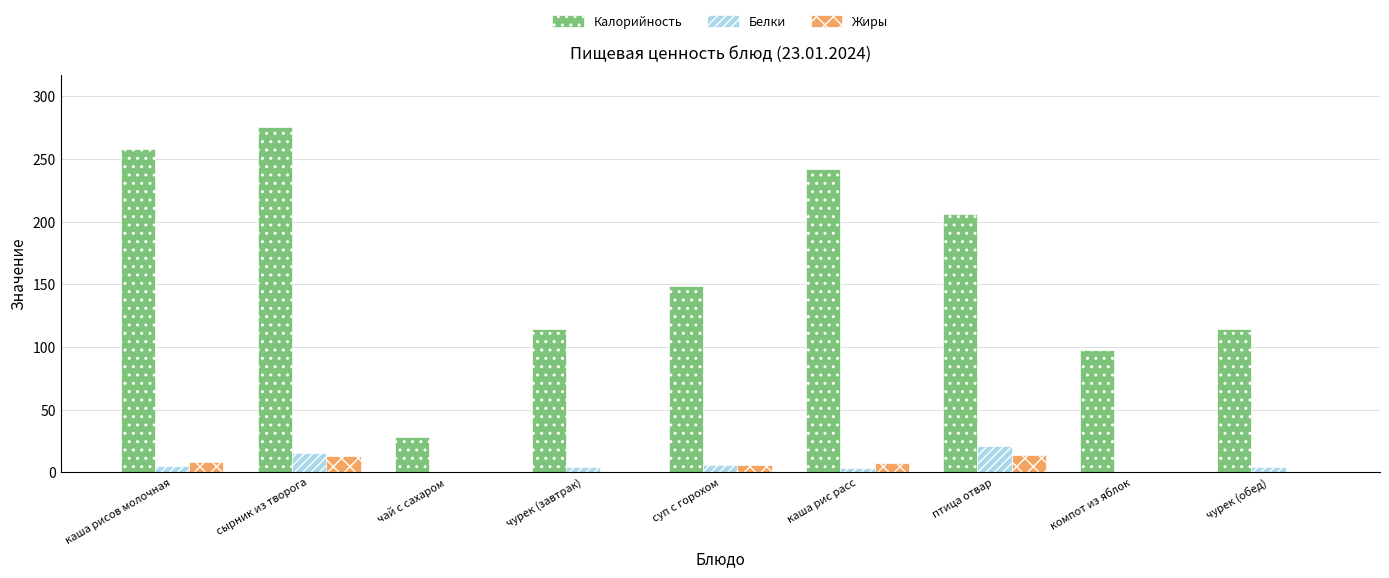

Is it true that Калорийность equals 376.6 at сырник из творога?

False